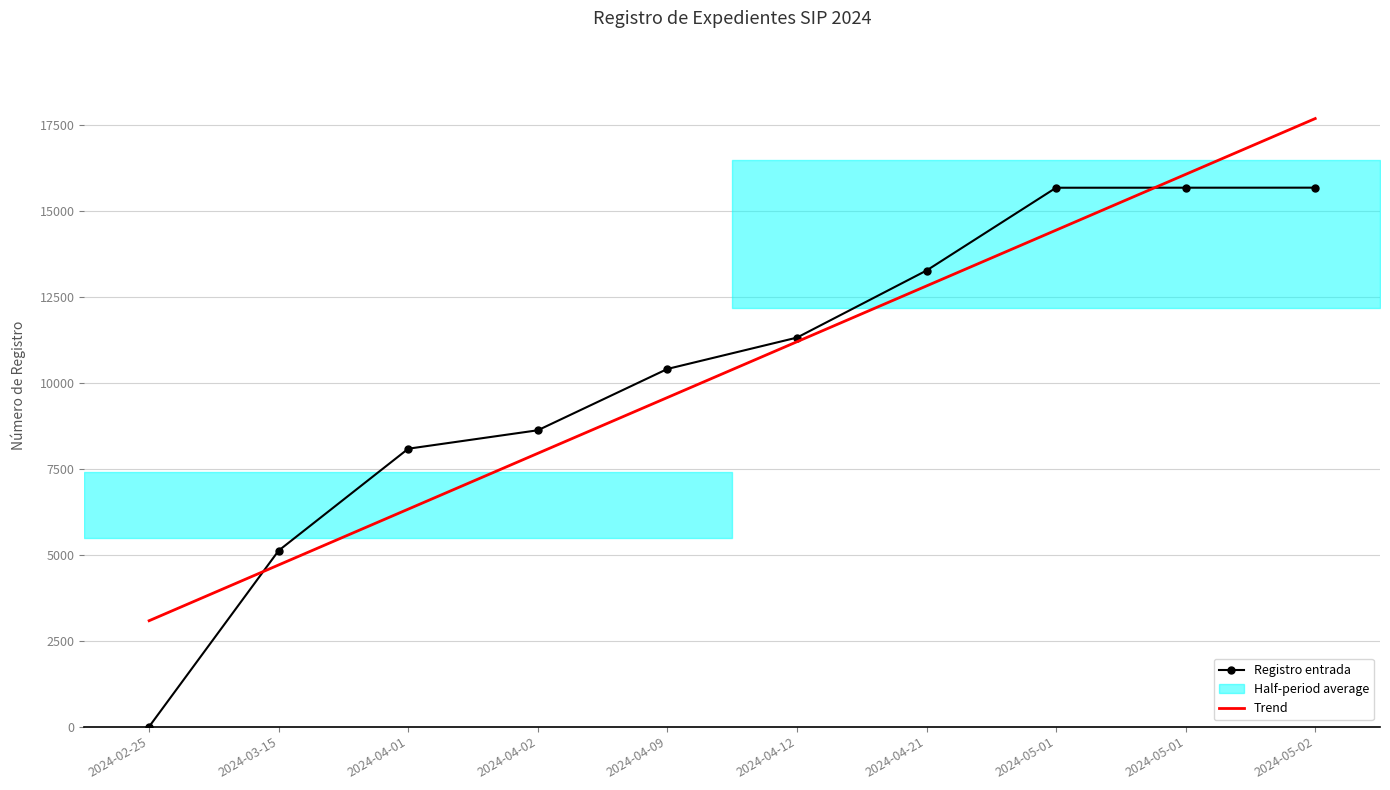

Reading left to right, transcribe all the data shown in this chart.

Registro entrada: 2024-02-25=0.0	2024-03-15=5124.0	2024-04-01=8087.0	2024-04-02=8624.0	2024-04-09=10408.0	2024-04-12=11320.0	2024-04-21=13272.0	2024-05-01=15681.0	2024-05-01=15682.0	2024-05-02=15683.0
Trend: 2024-02-25=3082.3	2024-03-15=4705.8	2024-04-01=6329.3	2024-04-02=7952.8	2024-04-09=9576.3	2024-04-12=11199.9	2024-04-21=12823.4	2024-05-01=14446.9	2024-05-01=16070.4	2024-05-02=17693.9